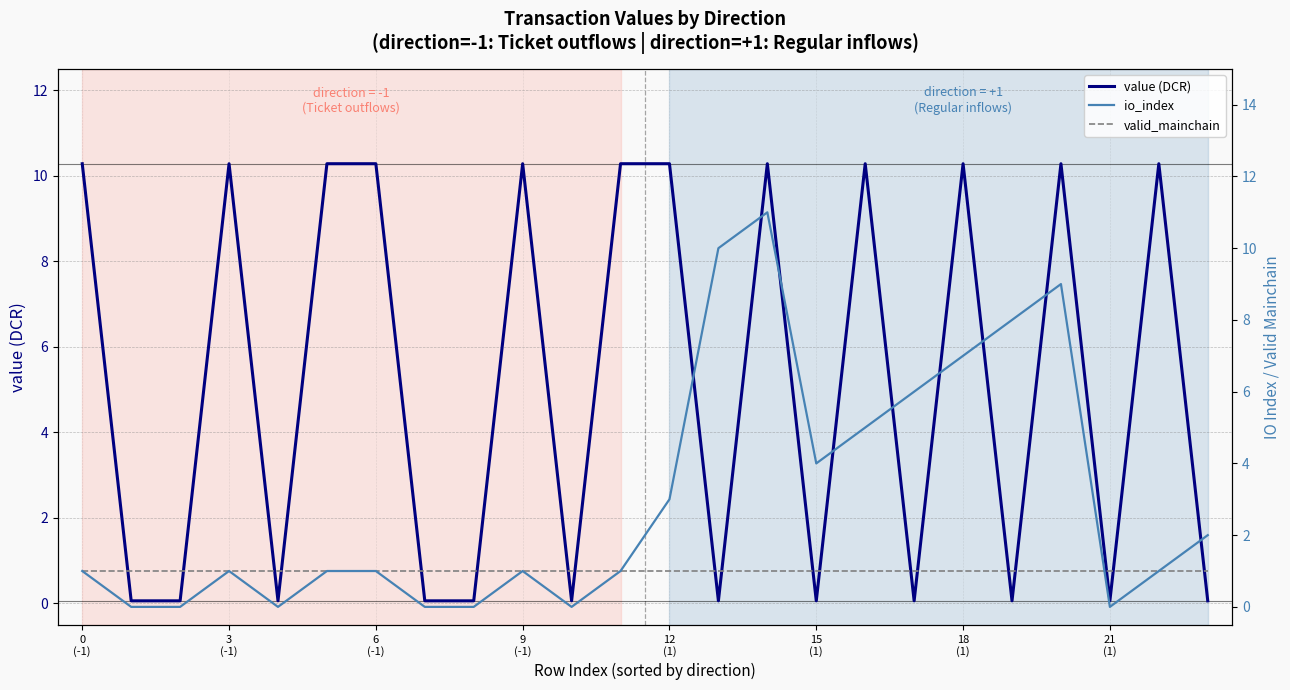

How many interior local valleys does the io_index series have?

4